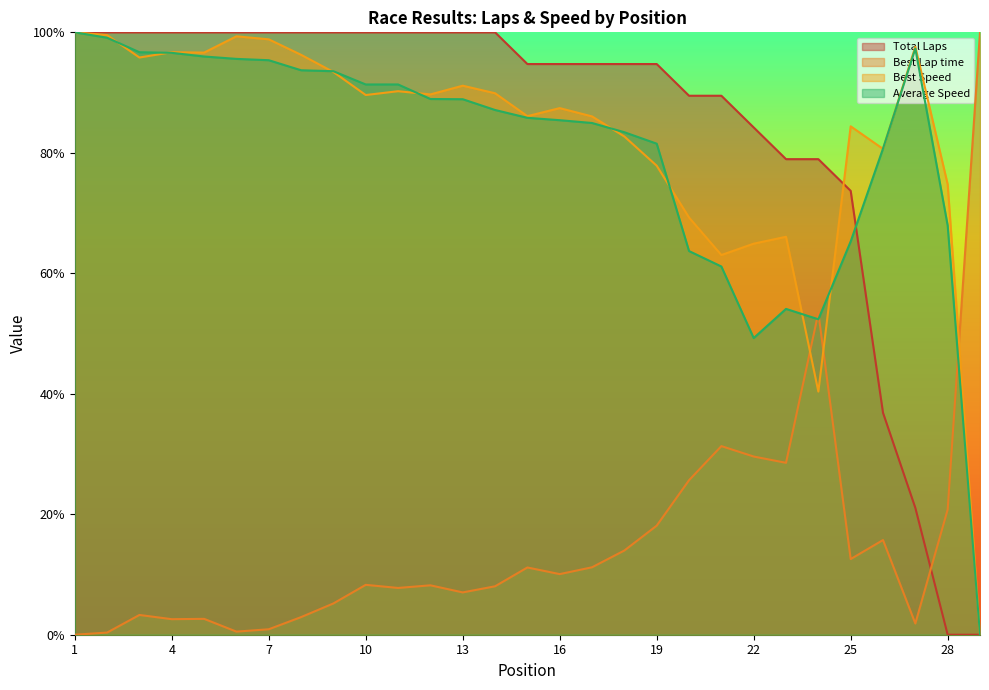

At how many categories does at least one series exceed 33?

29